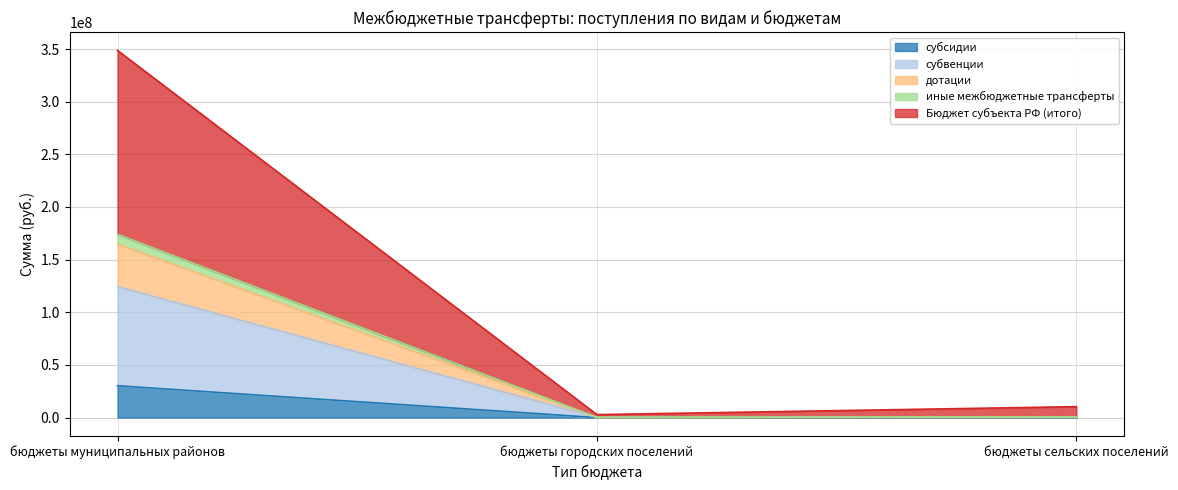

At which category does the chart reach its peak across all series?

бюджеты муниципальных районов